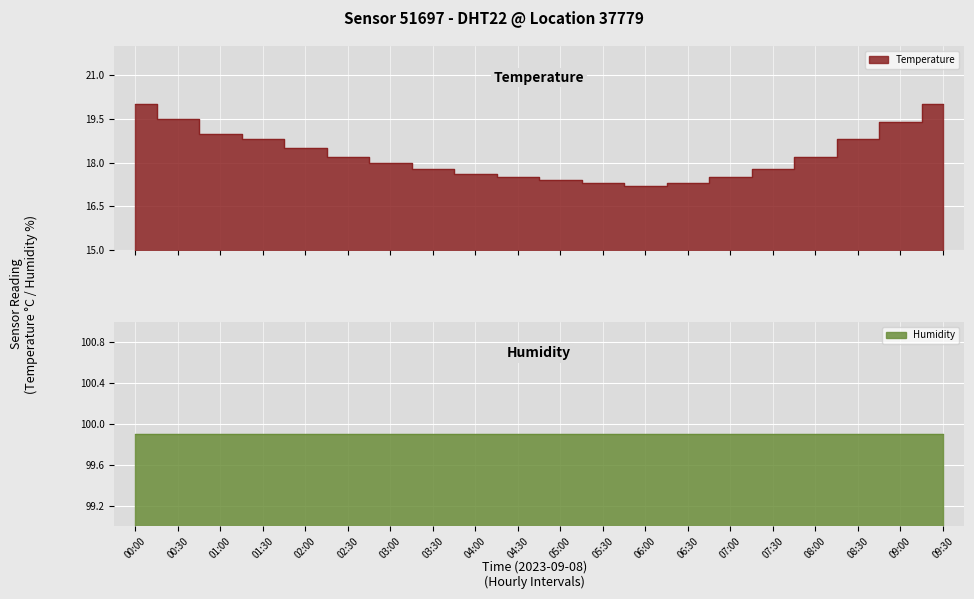

Which has a higher value, 03:30 or 06:00?

03:30